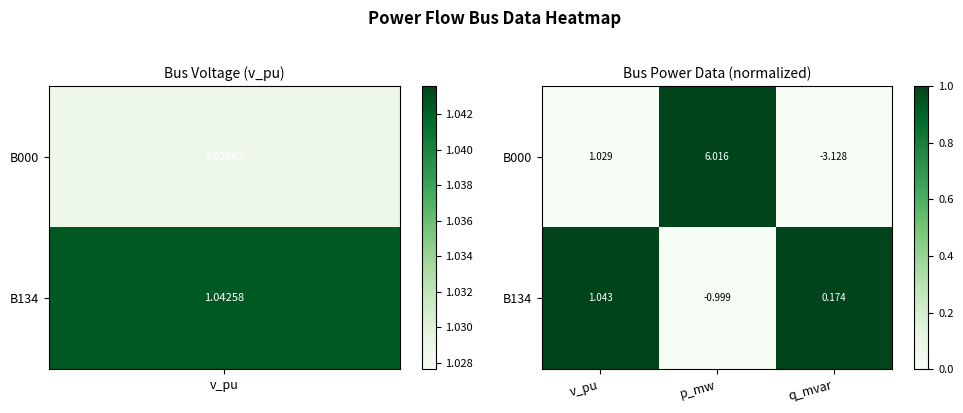

List the labels in order of B134 value, smallest first.

p_mw, q_mvar, v_pu